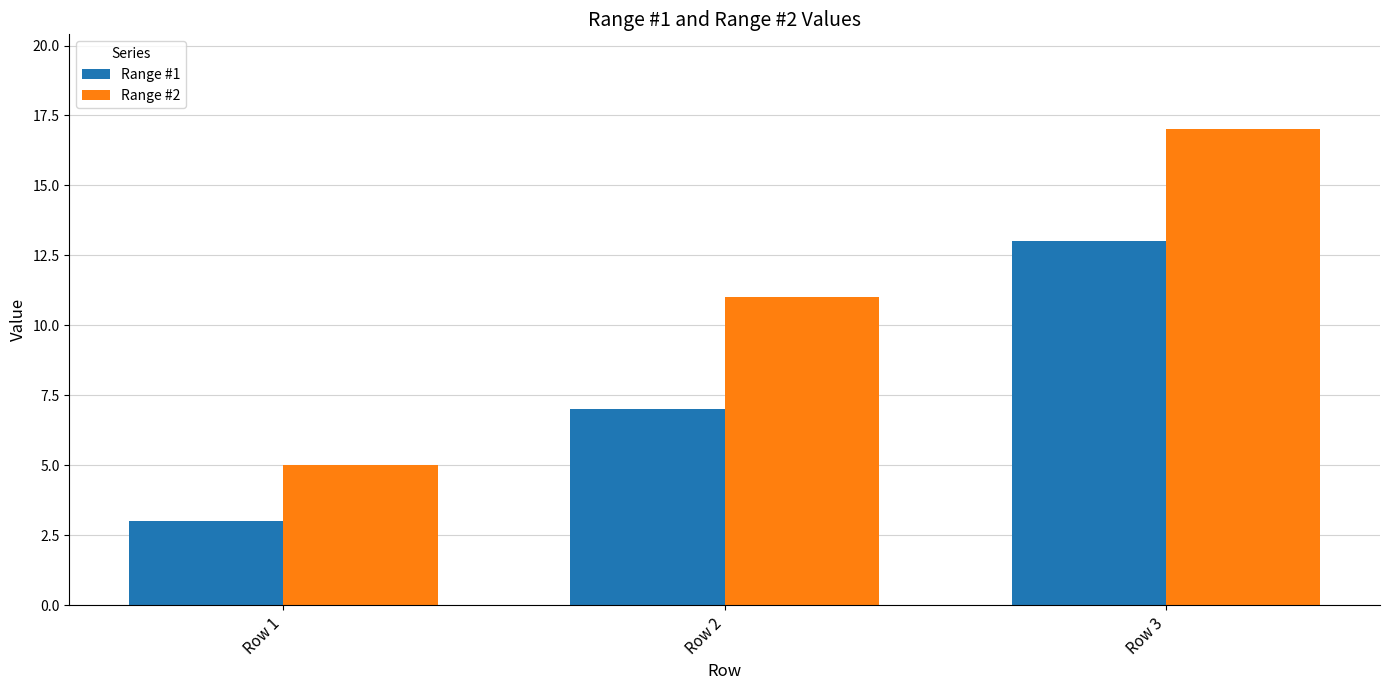

Which series changed the most between Row 1 and Row 2?

Range #2